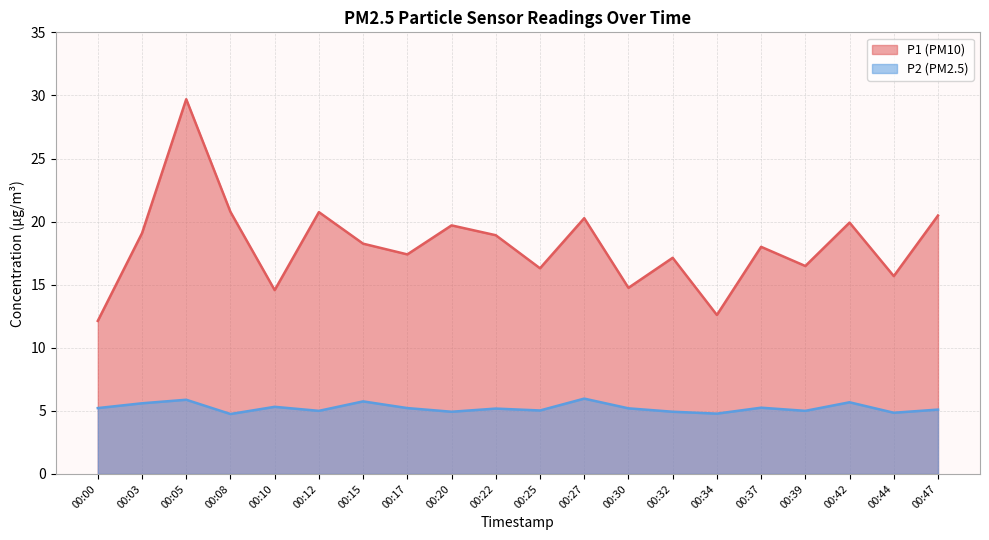

What is the difference between the maximum and minimum values in the P1 series?

17.6